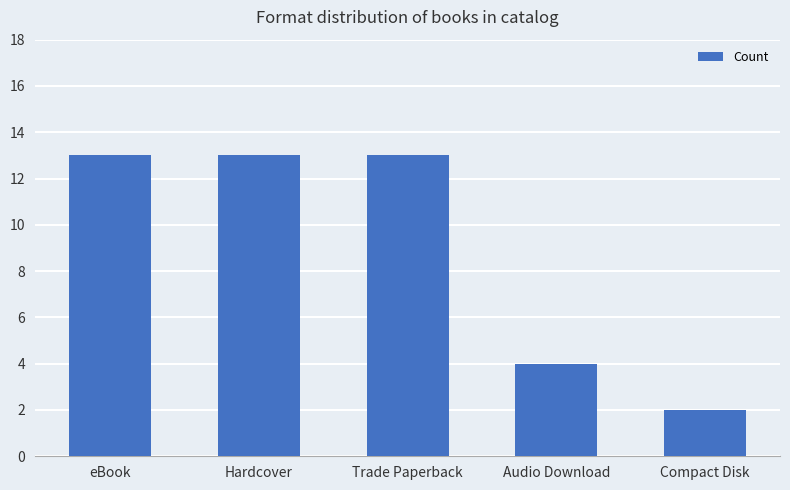

What is the label of the 2nd bar from the left?

Hardcover